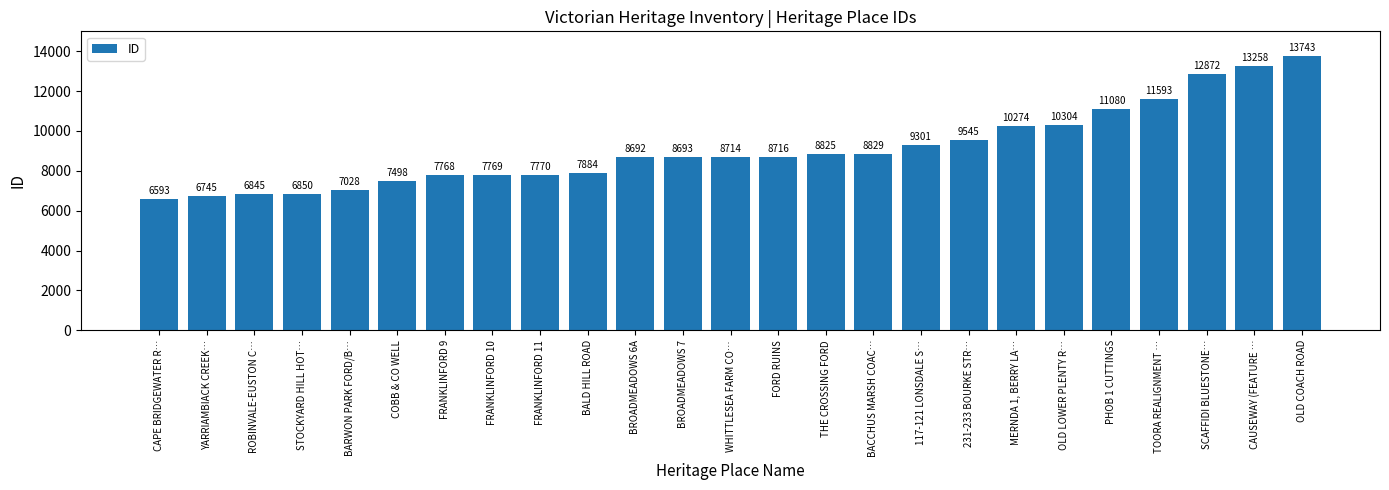

Reading left to right, extract all data points from this chart.

6593	6745	6845	6850	7028	7498	7768	7769	7770	7884	8692	8693	8714	8716	8825	8829	9301	9545	10274	10304	11080	11593	12872	13258	13743